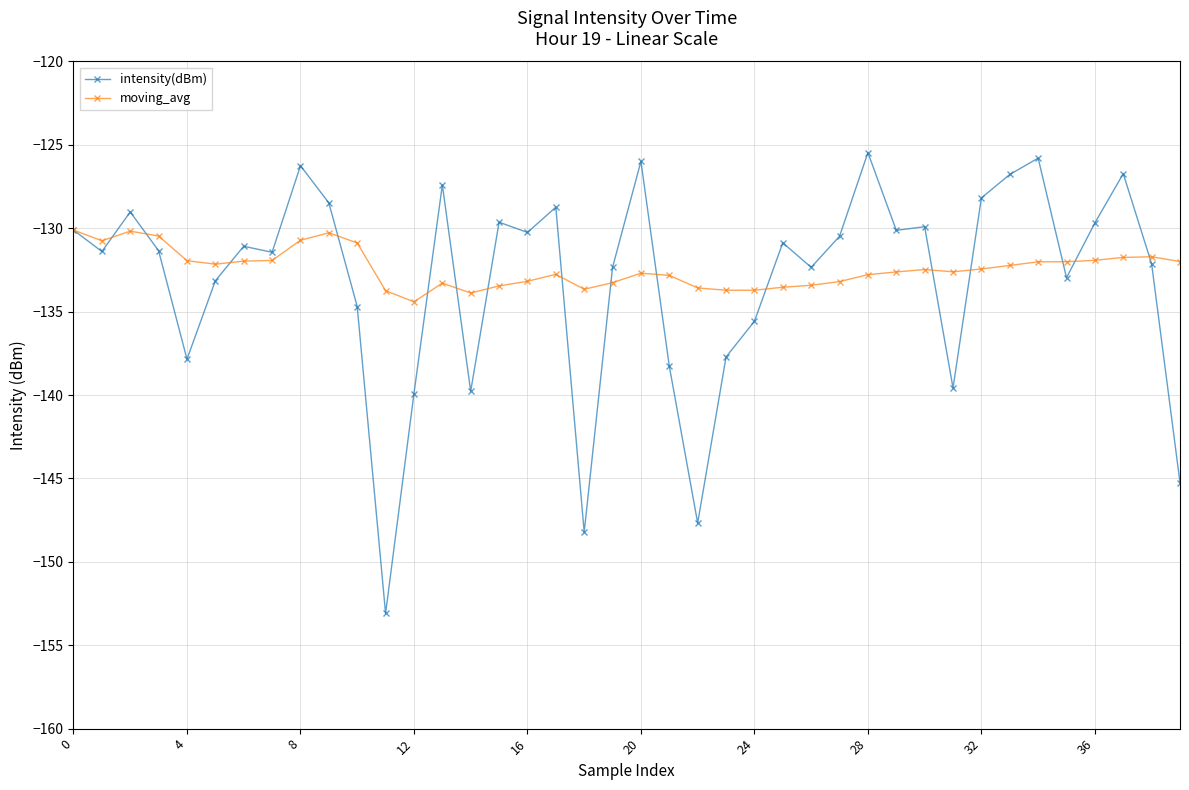

What is the value of the moving_avg point at the 38th from the left?

-131.7